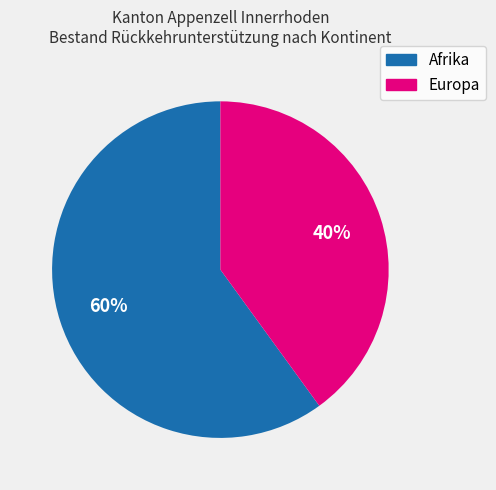

To the nearest percent, what is the average slice percentage?

50%